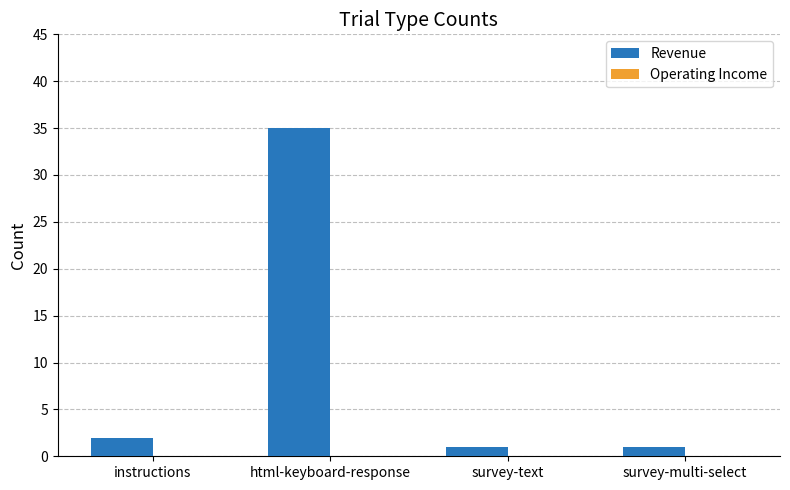

What is the sum of the values at survey-multi-select and instructions?

3